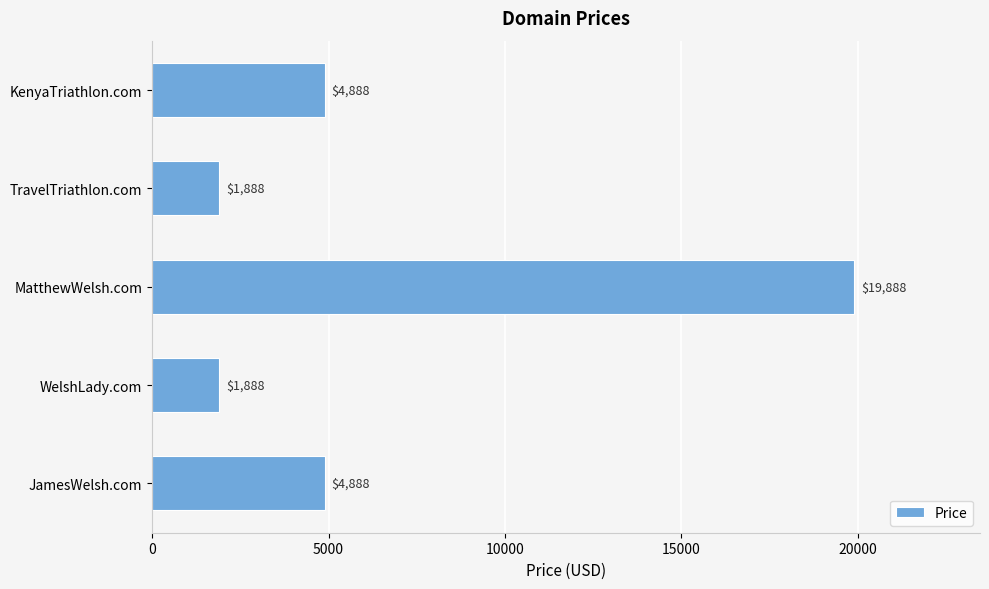

Reading bottom to top, extract all data points from this chart.

JamesWelsh.com=4888	WelshLady.com=1888	MatthewWelsh.com=19888	TravelTriathlon.com=1888	KenyaTriathlon.com=4888